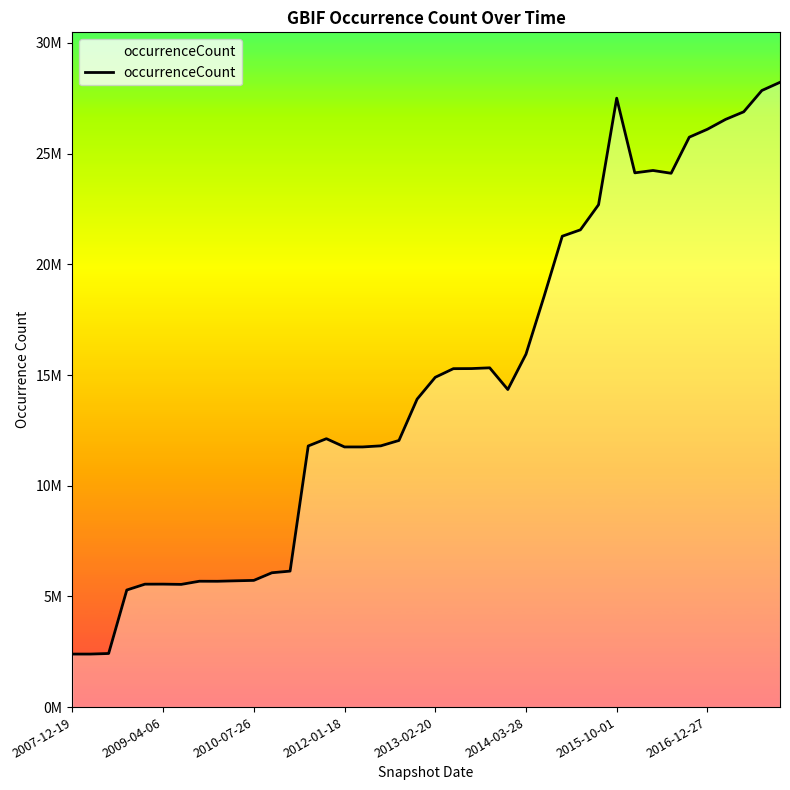

What is the approximate value at 29?

22691342